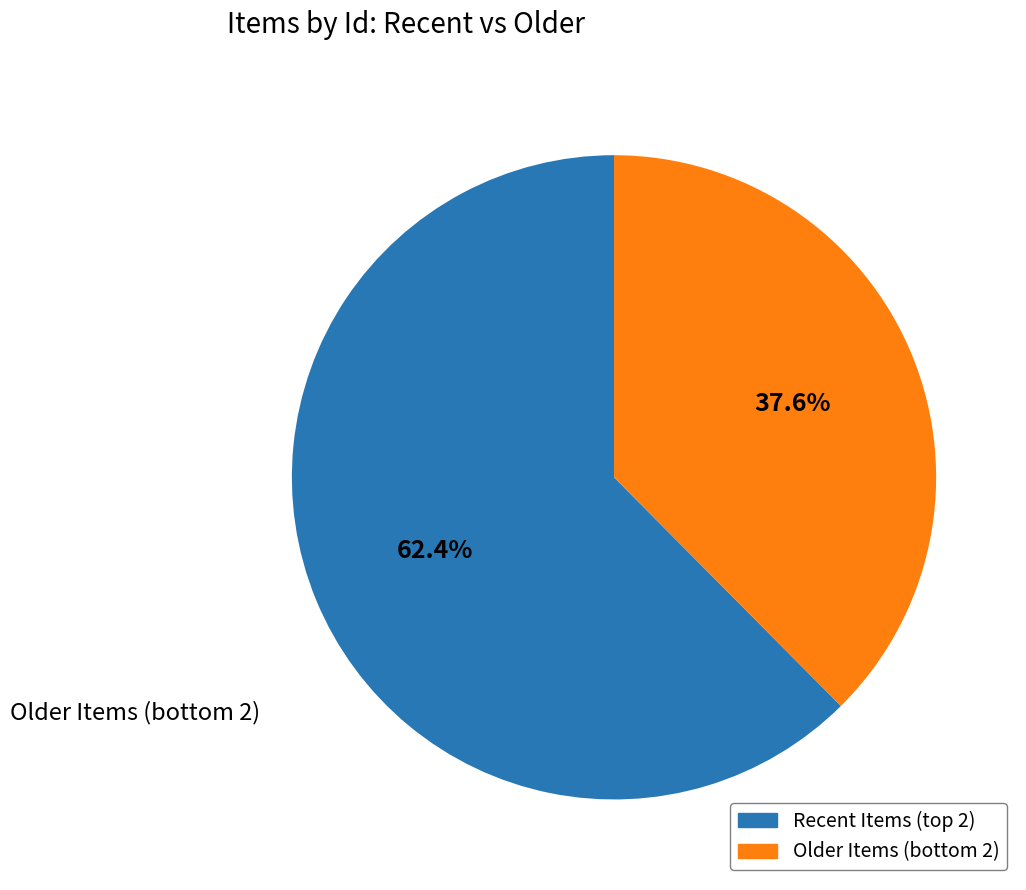

Rank the categories by value from highest to lowest.

Recent Items (top 2), Older Items (bottom 2)